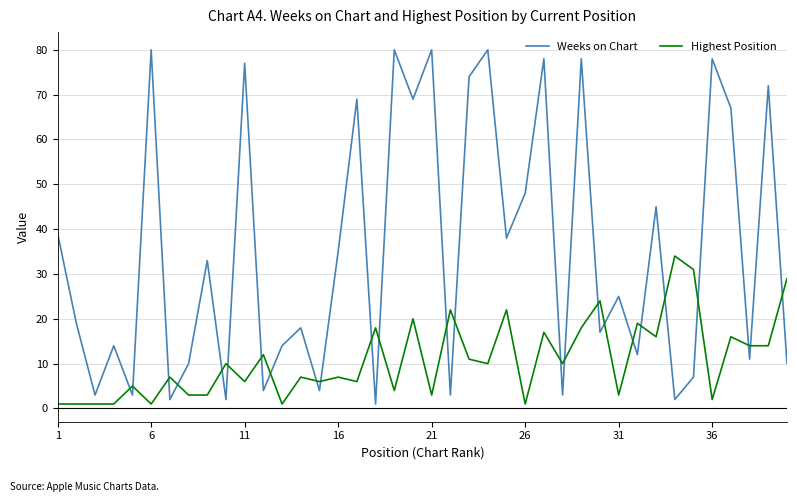

How many intersections are there between Weeks on Chart and Highest Position?

25